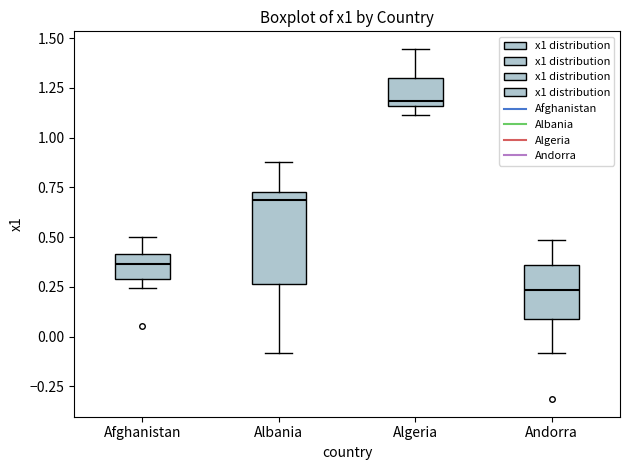

Which box's median line is the highest?

Algeria